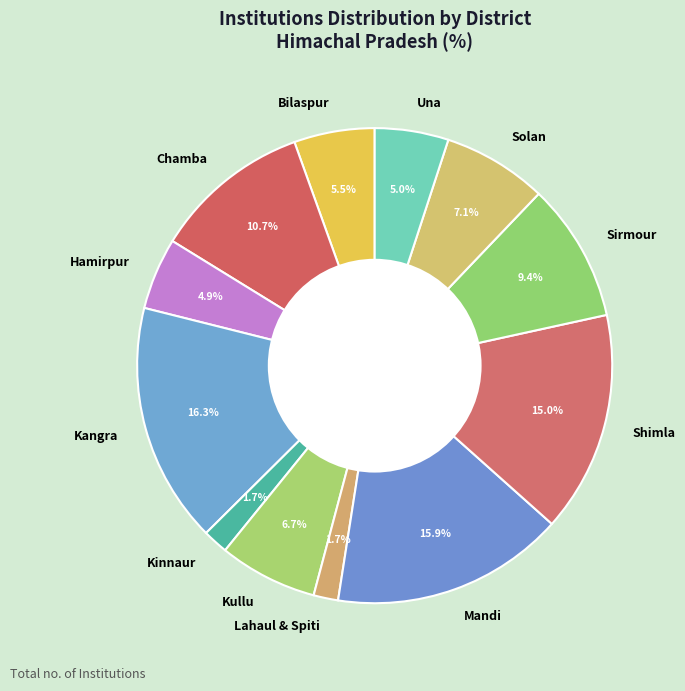

How many segments does this pie chart have?

12